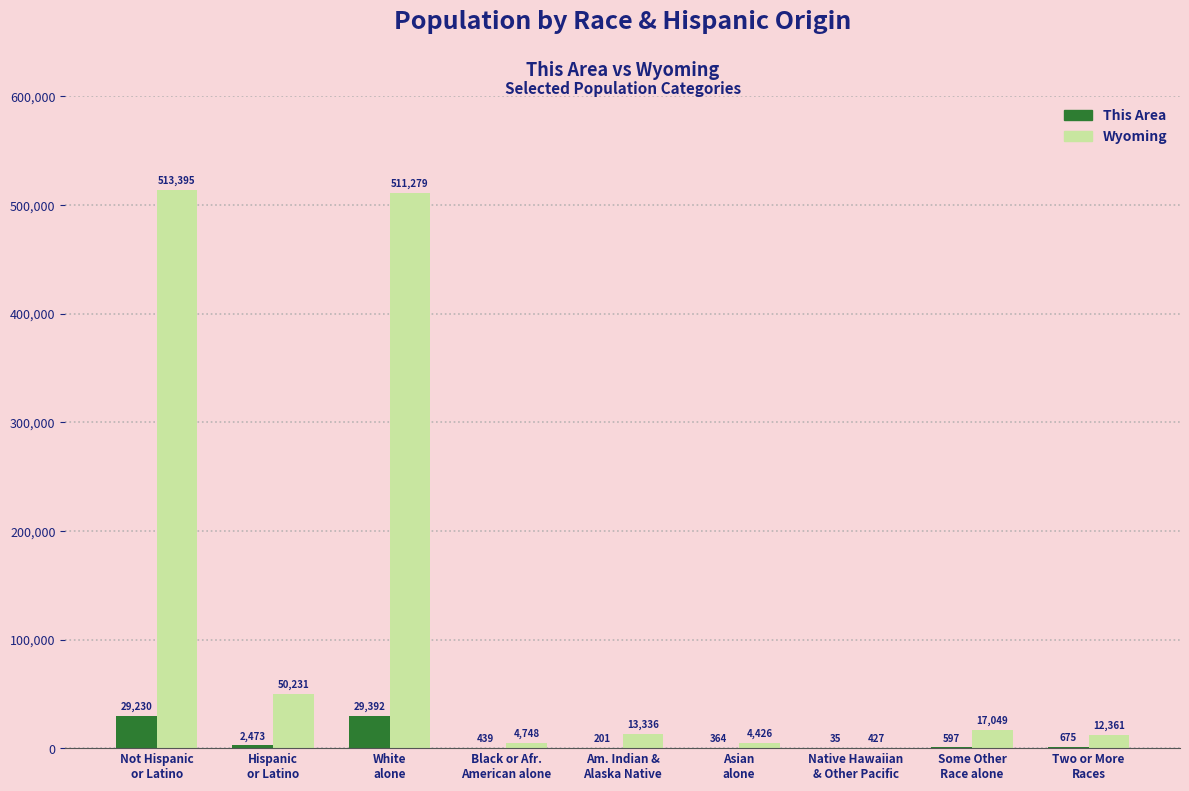

What is the total value across all series at Native Hawaiian
& Other Pacific?

462